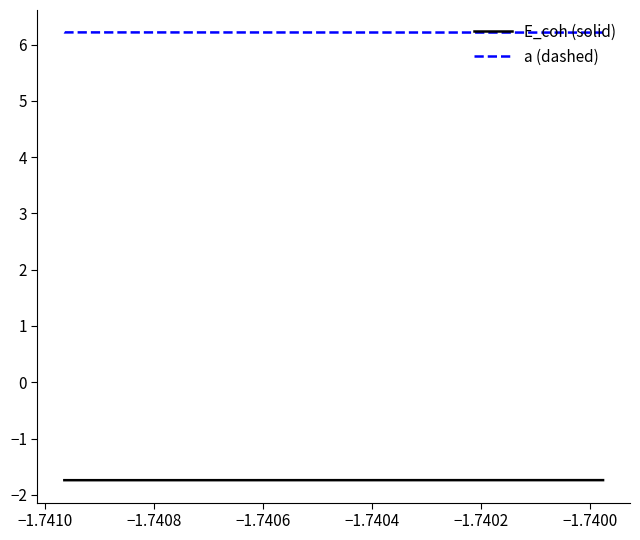

What is the maximum value shown in the chart?

6.2